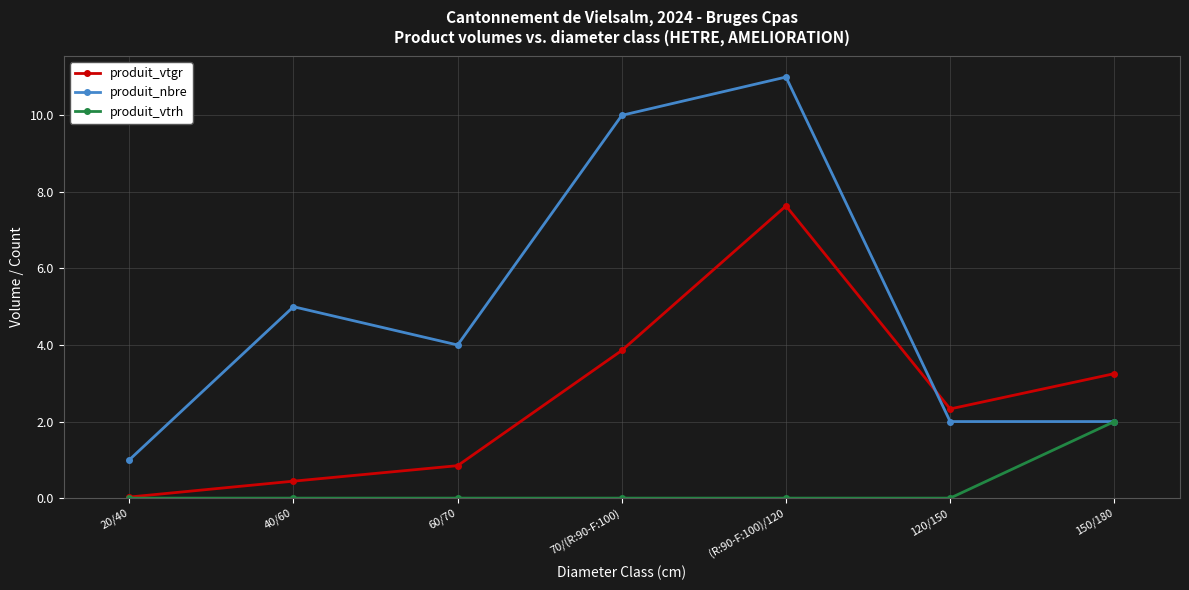

Is it true that produit_vtrh equals 1.4 at 40/60?

False